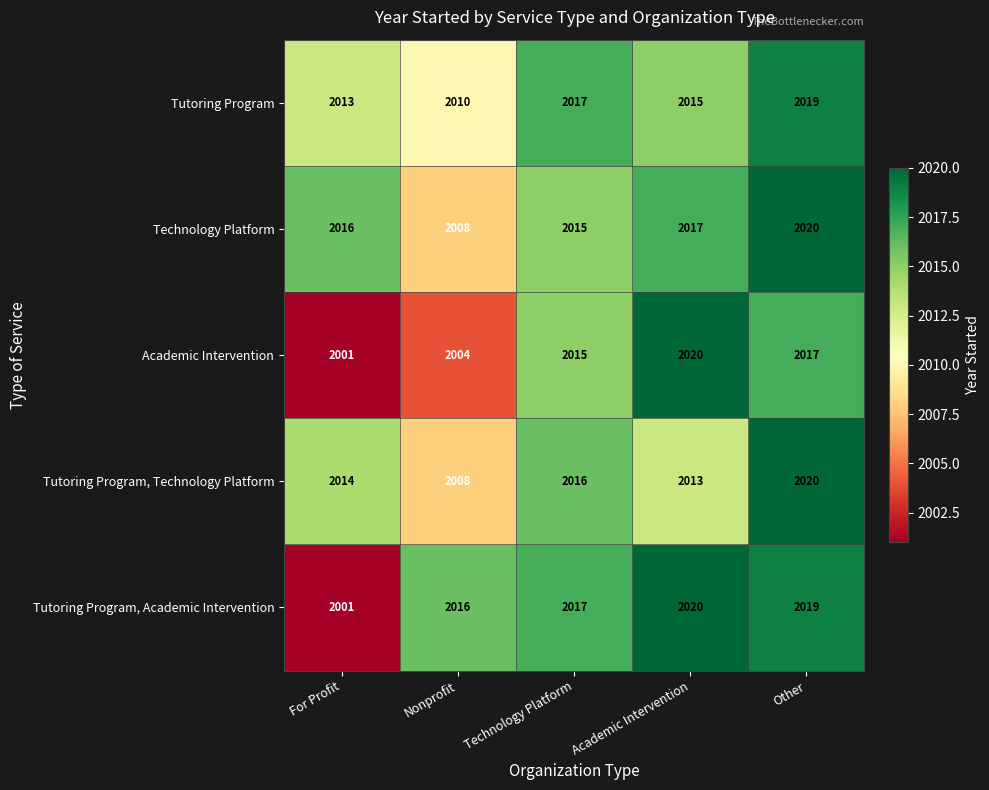

What is the spread (max minus min) of values at Other?

3